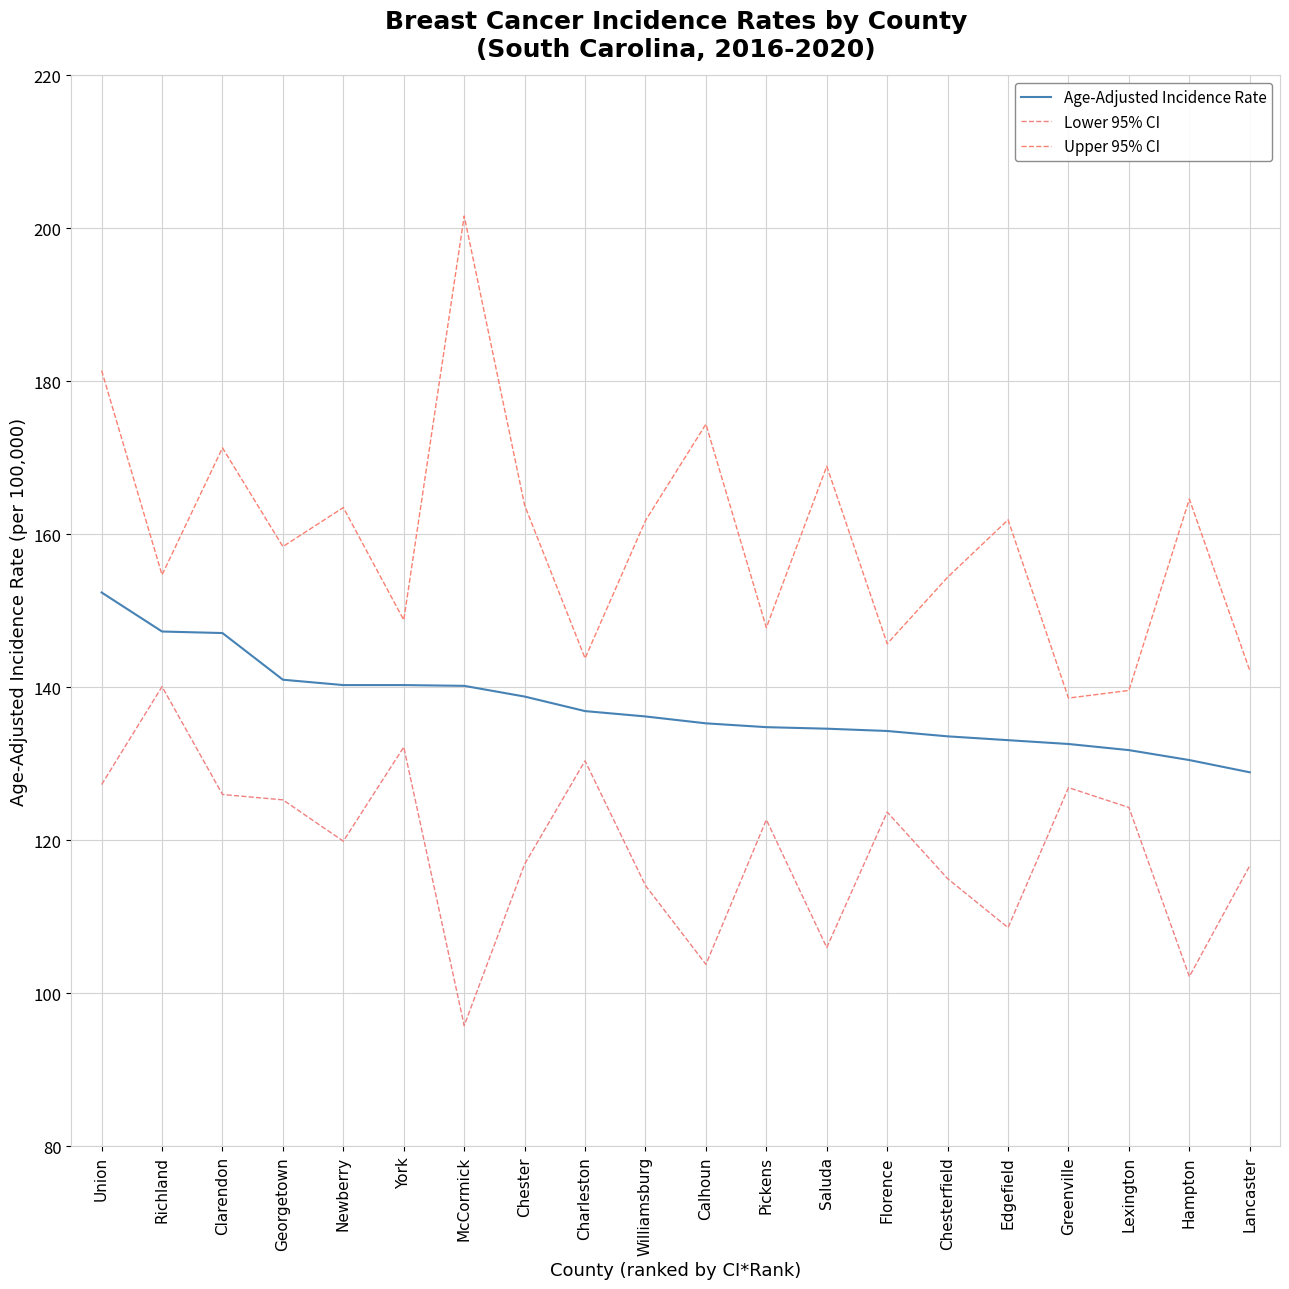

At how many categories does at least one series exceed 196?

1